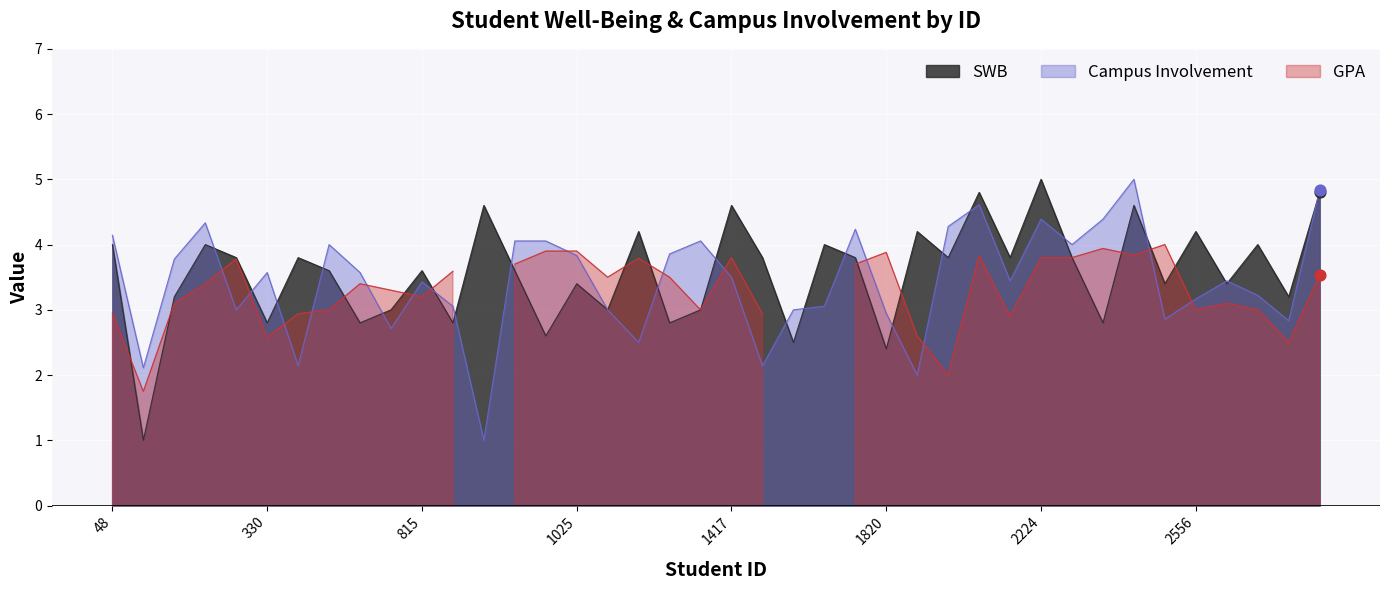

At how many categories does at least one series exceed 4?

17